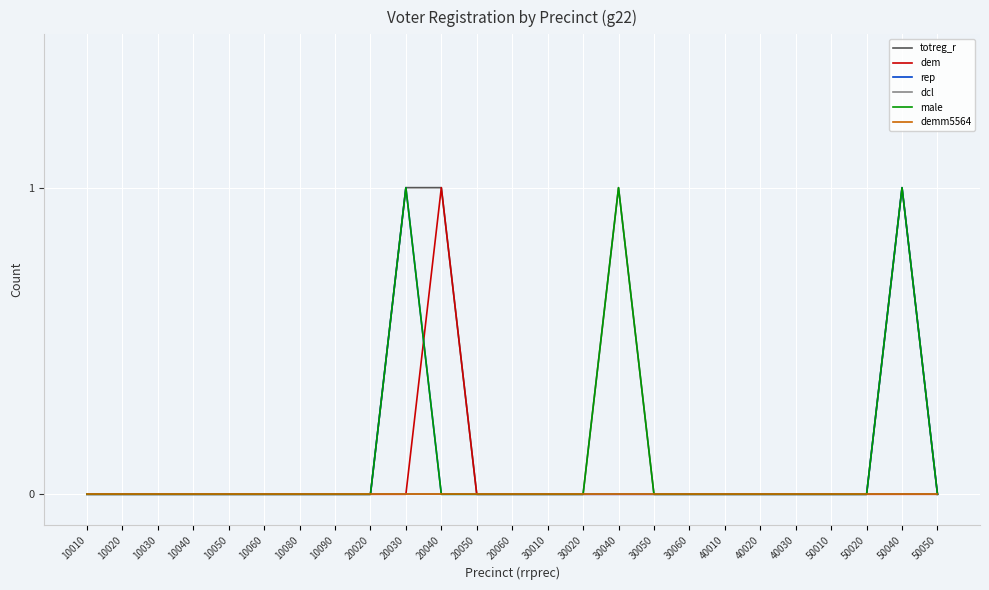

Does the chart have visible grid lines?

Yes